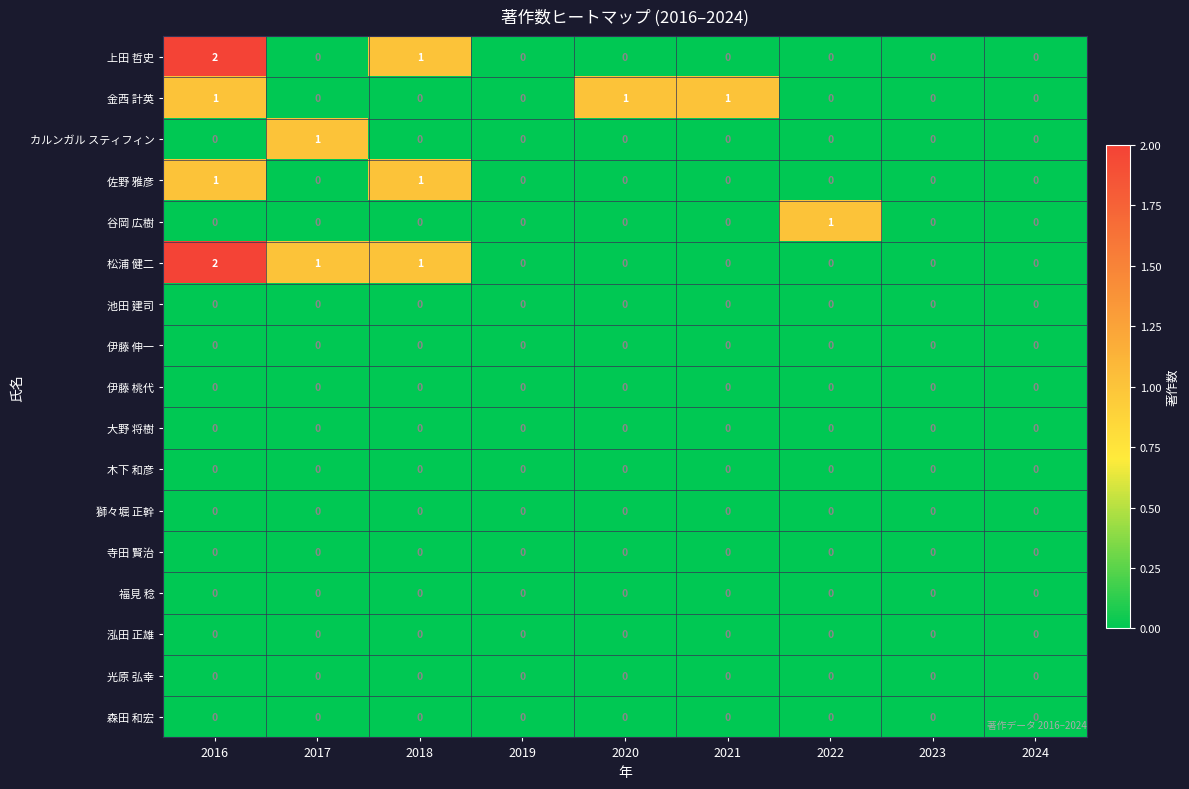

At which category is the sum across all series the highest?

2016